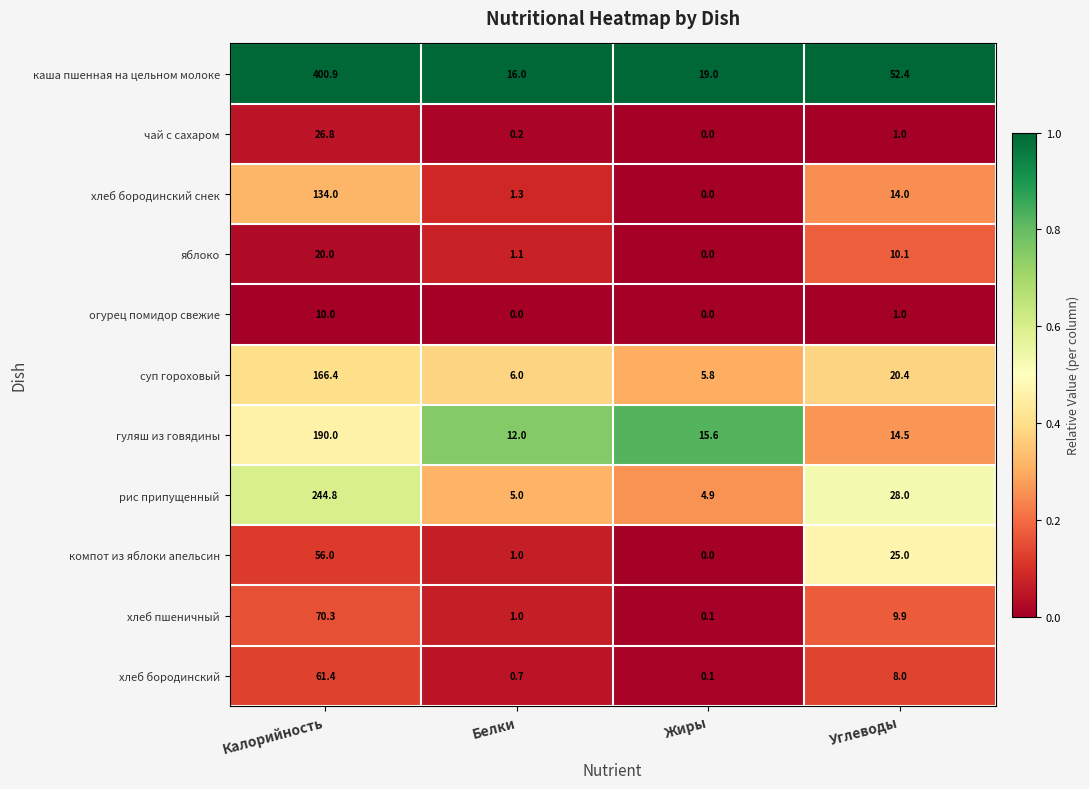

List the series in order of their peak value, lowest first.

огурец помидор свежие, яблоко, чай с сахаром, компот из яблоки апельсин, хлеб бородинский, хлеб пшеничный, хлеб бородинский снек, суп гороховый, гуляш из говядины, рис припущенный, каша пшенная на цельном молоке